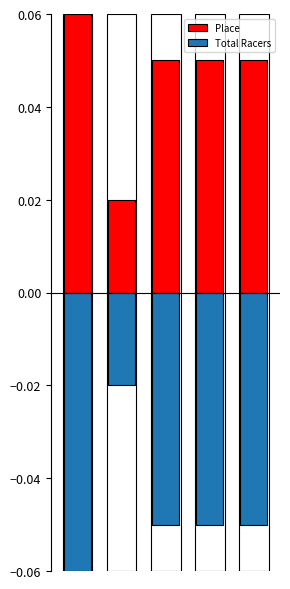

How many bars are there in each group?

2